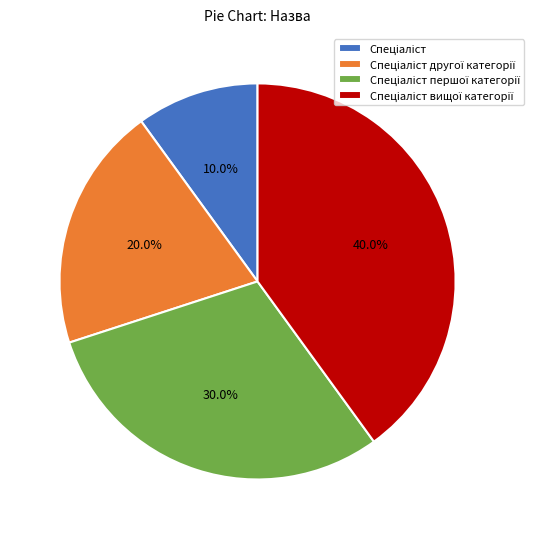

To the nearest percent, what is the average slice percentage?

25%